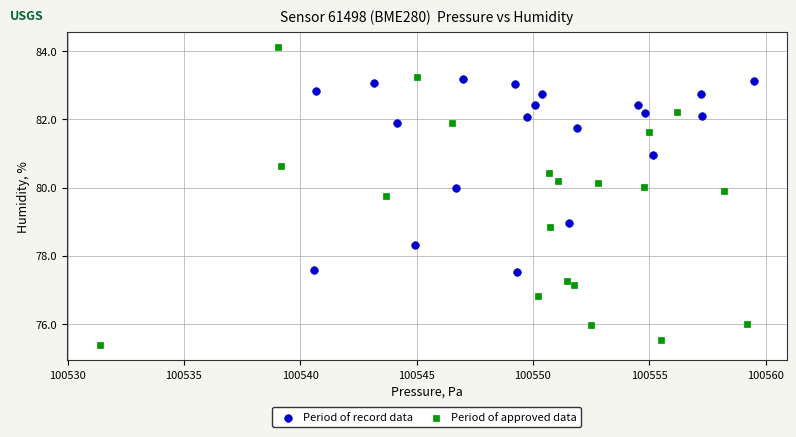

Which series reaches the maximum Y coordinate?

Period of approved data